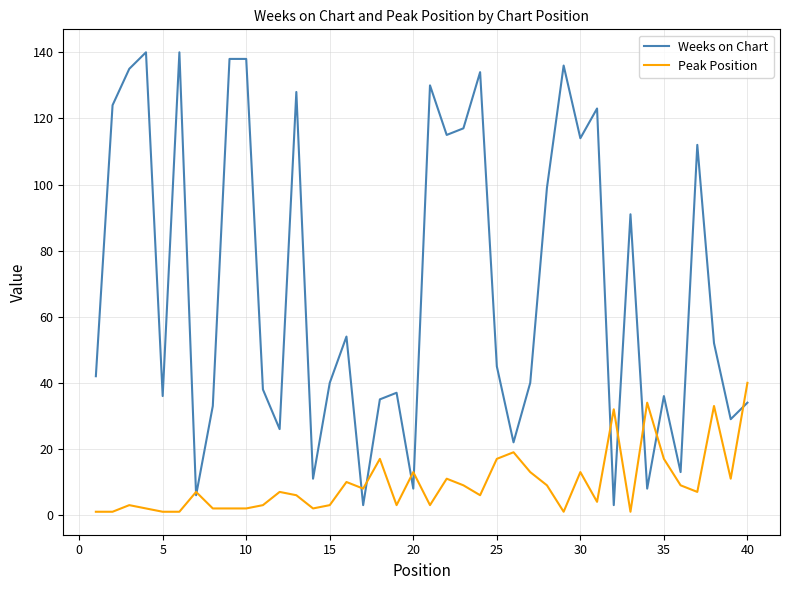

What is the maximum value shown in the chart?

140